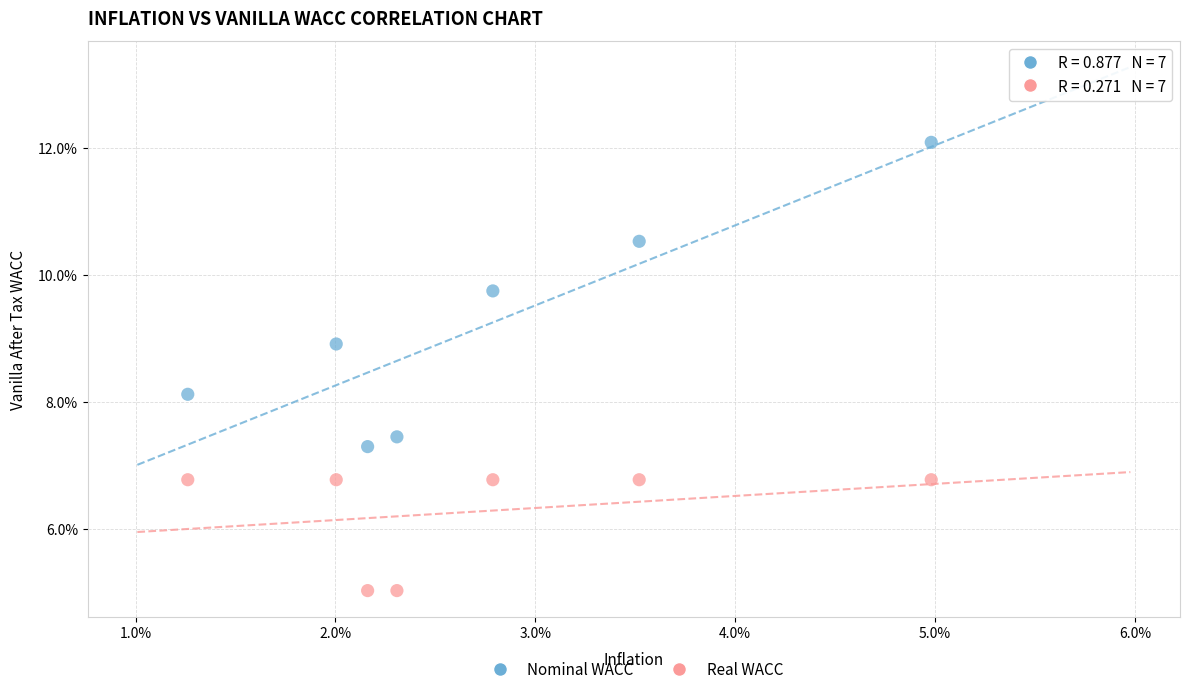

Which series has the largest Y range (max minus min)?

Nominal WACC